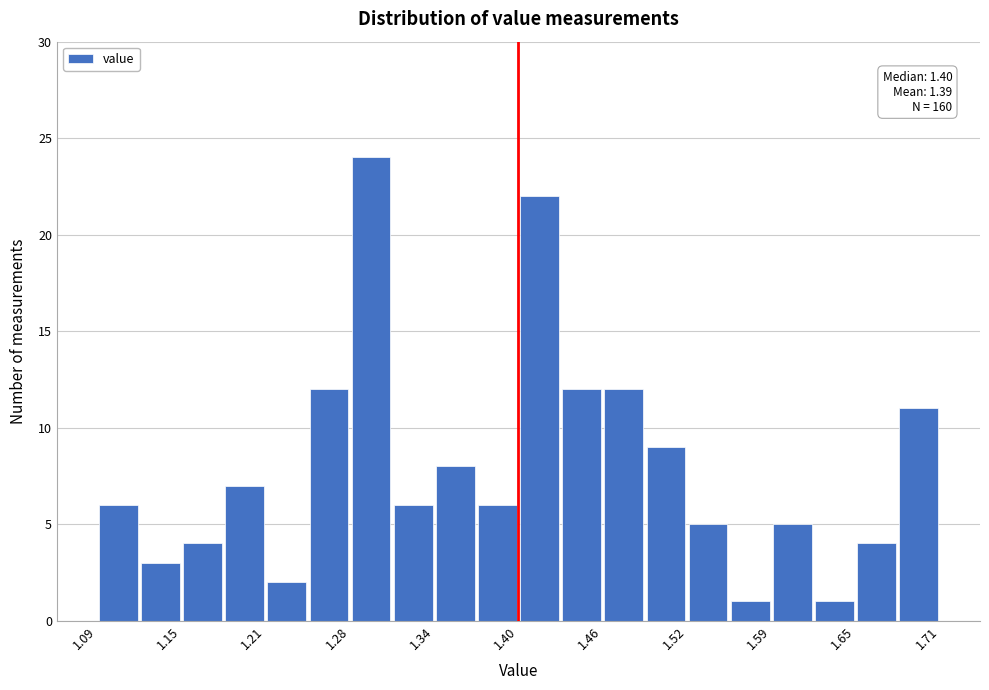

Read against the x-axis, roughly where is the centre of the tallest bar?

1.29